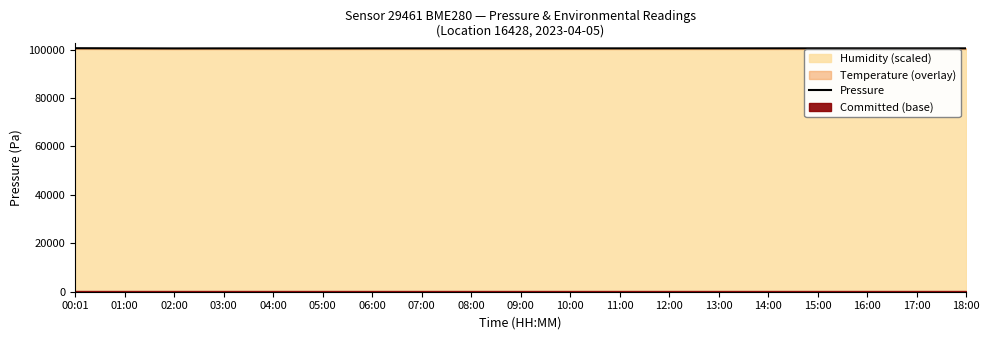

The chart shows a value of 149021.0 at 18:00. True or false?

False